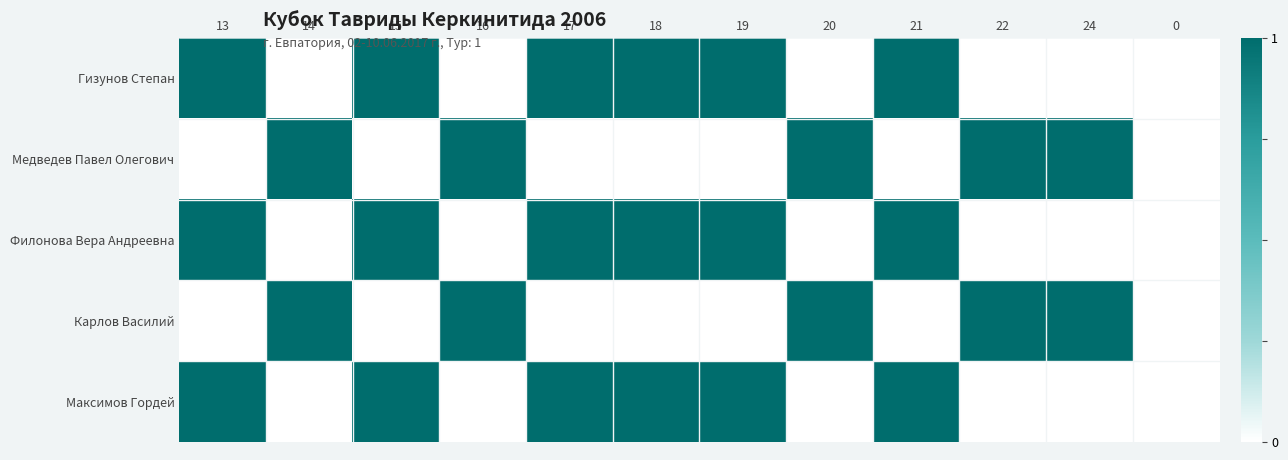

What is the total value across all series at 15?

3